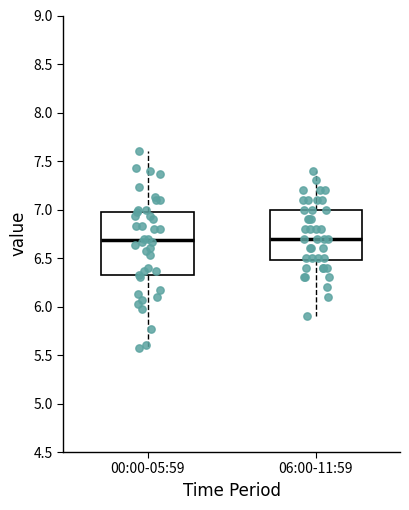

Where does the upper whisker of the box for 06:00-11:59 end on the y-axis? The values are not printed on the chart, so give them approximately, as read against the axis.

7.40